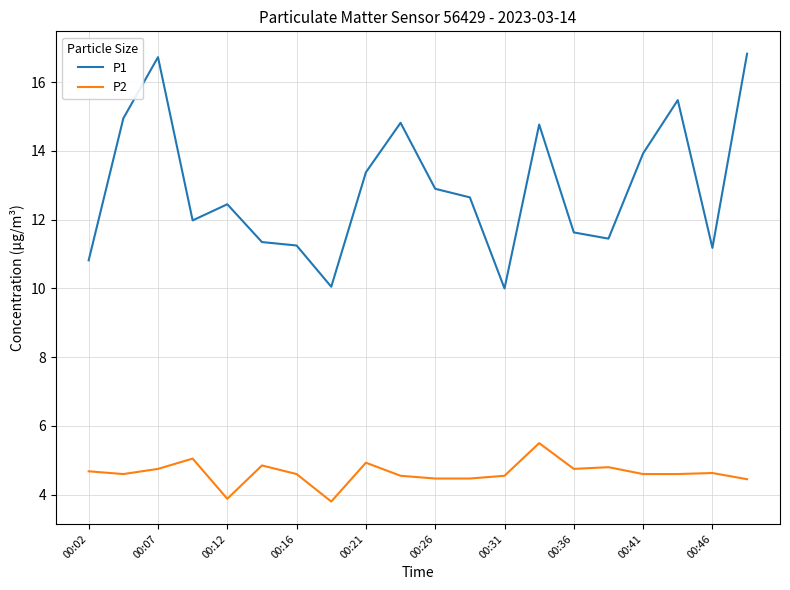

True or false: P2 and P1 cross at least once.

False